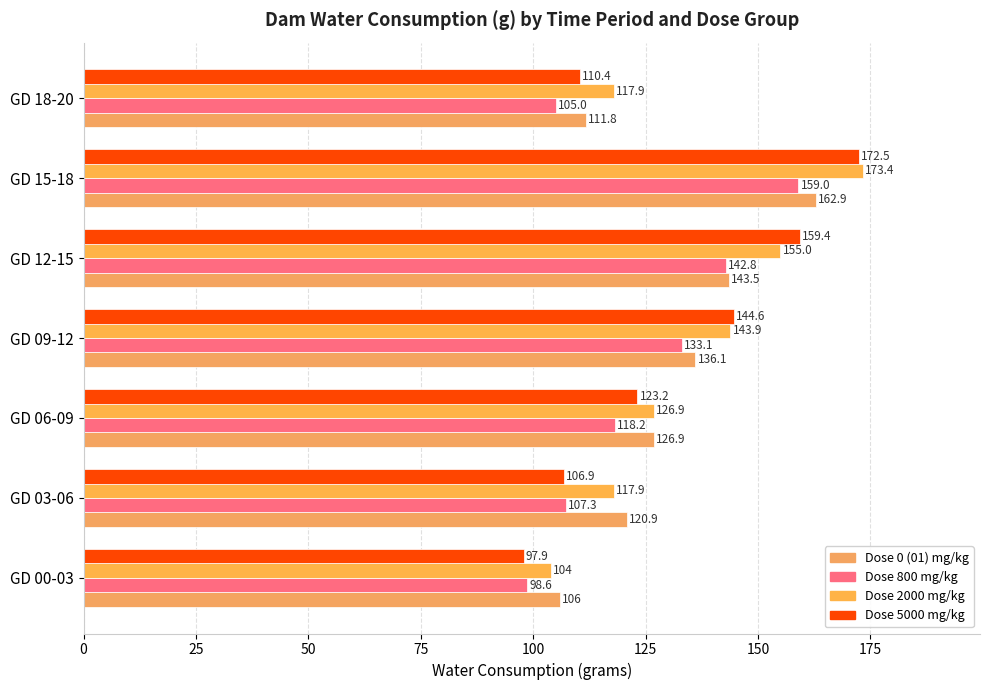

What is the smallest value displayed?

97.9